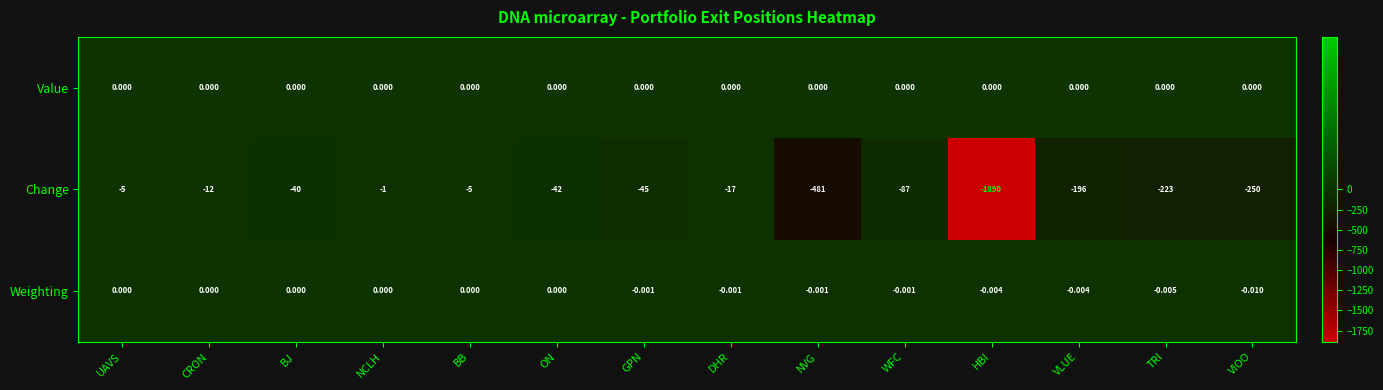

Which series changed the most between CRON and BB?

Change